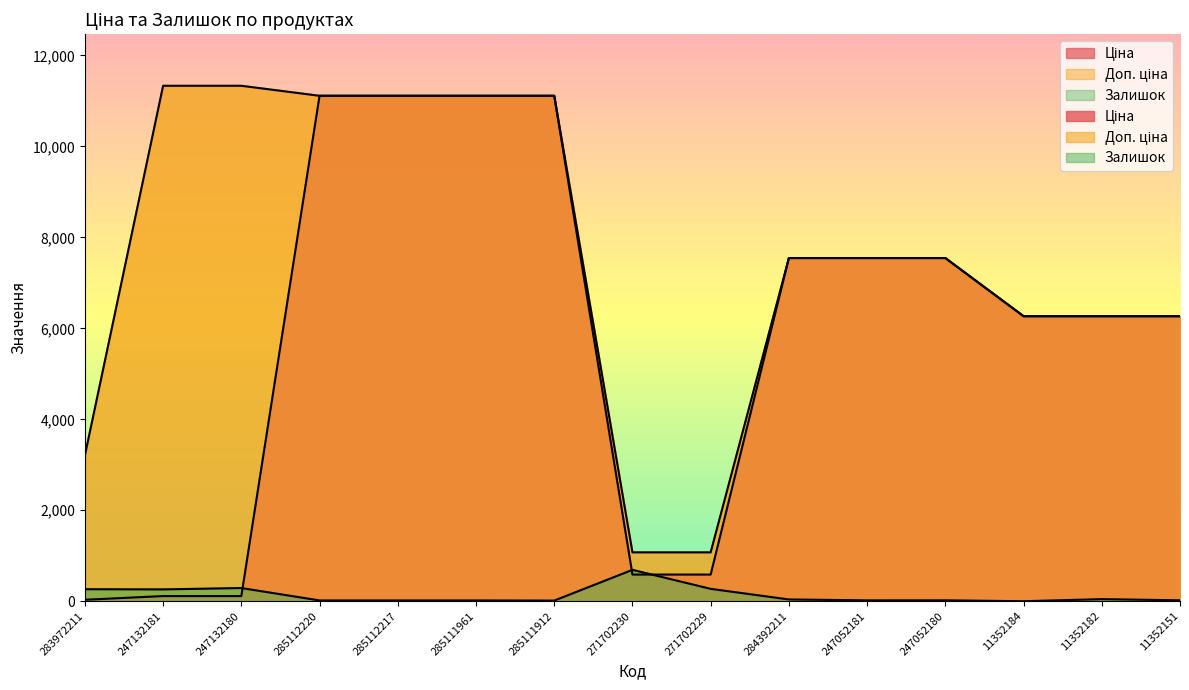

Between 285112217 and 271702230, which series saw the biggest shift?

Ціна